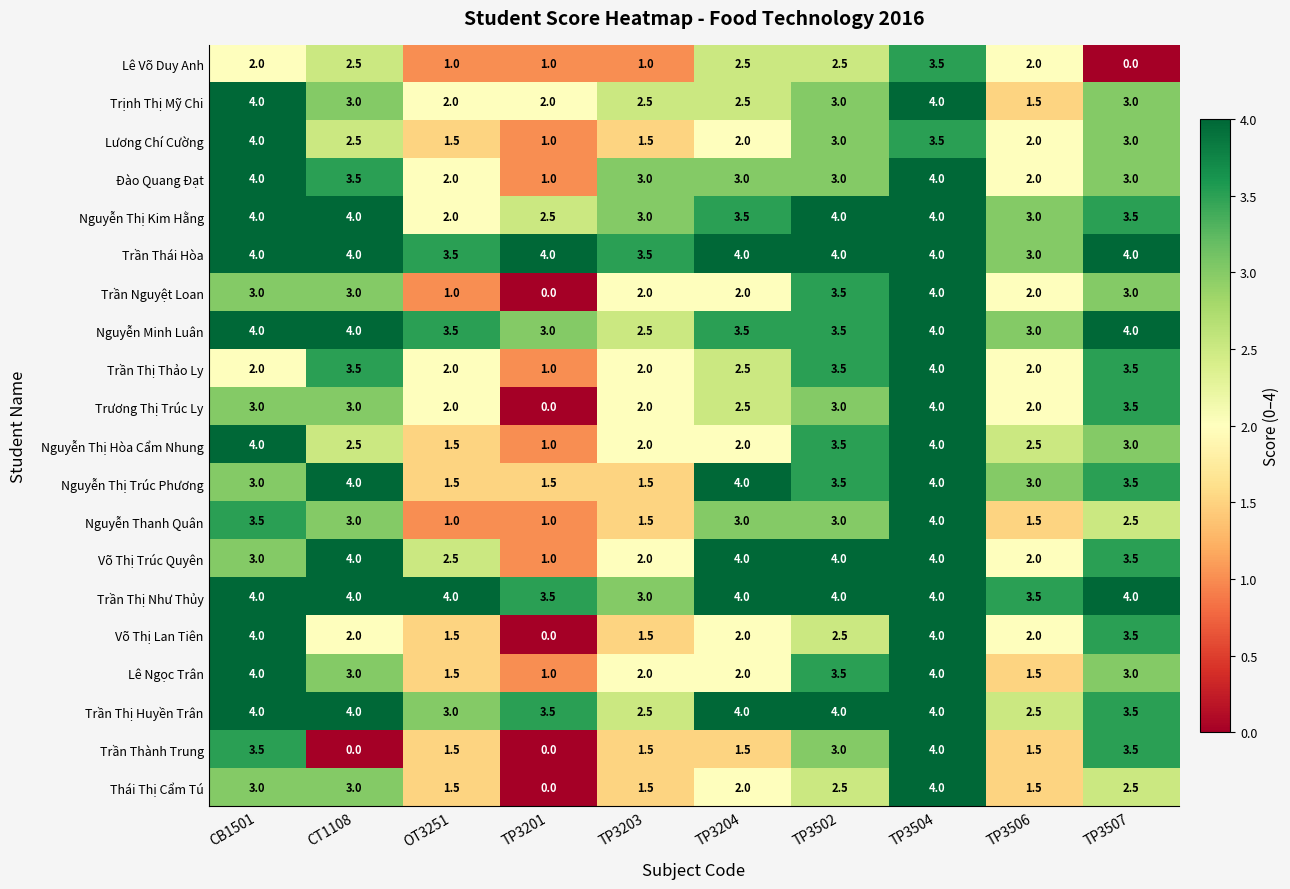

What is the minimum value for Đào Quang Đạt?

1.0